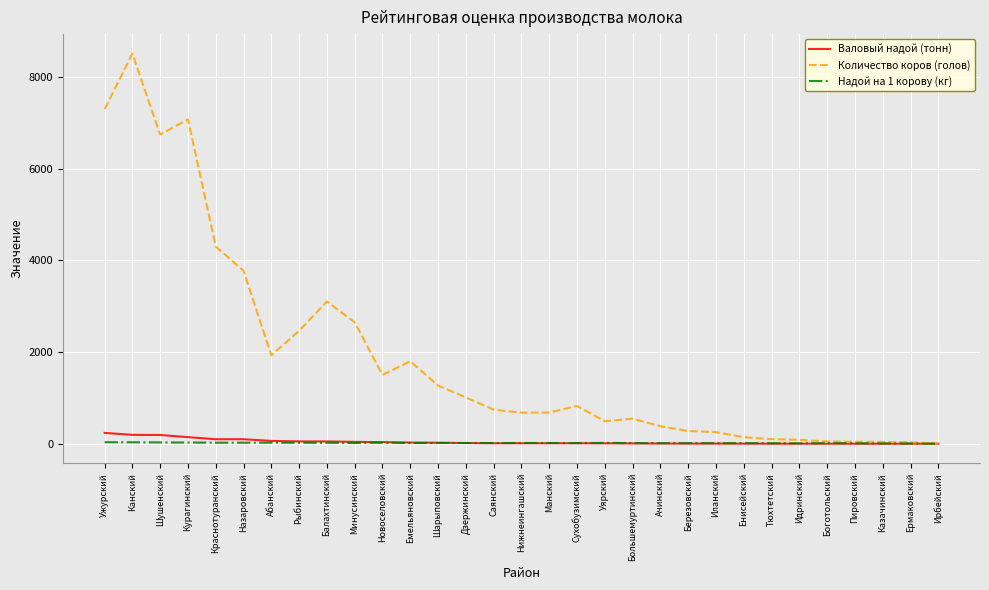

Is the value of Надой на 1 корову (кг) at Балахтинский greater than the value of Количество коров (голов) at Березовский?

No